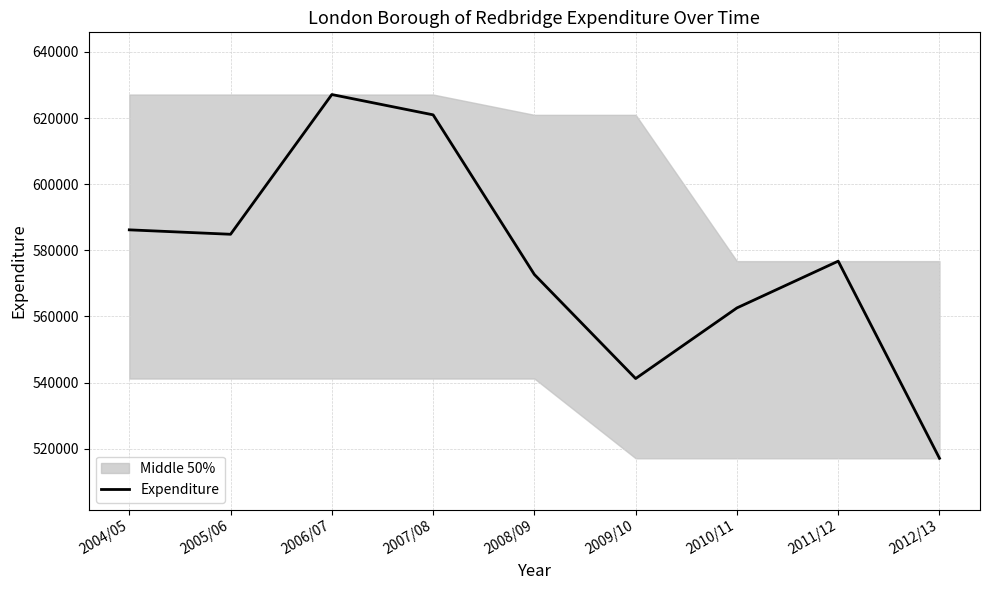

Between 2007/08 and 2010/11, which is larger?

2007/08